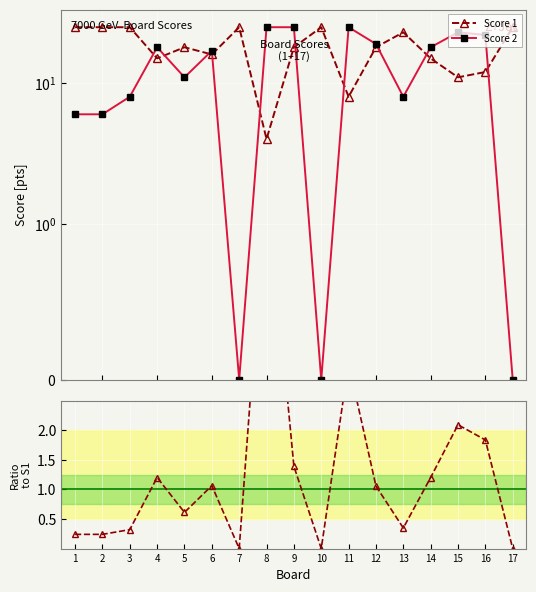

How many lines are shown in the chart?

3